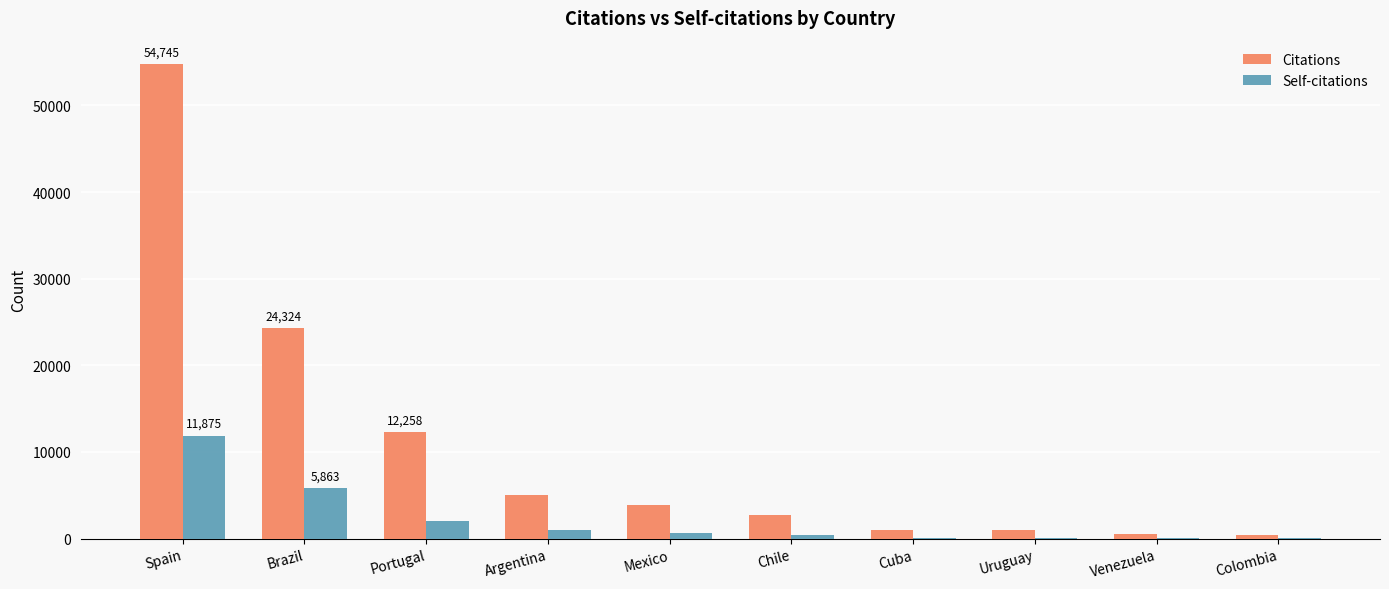

How many groups of bars are there?

10